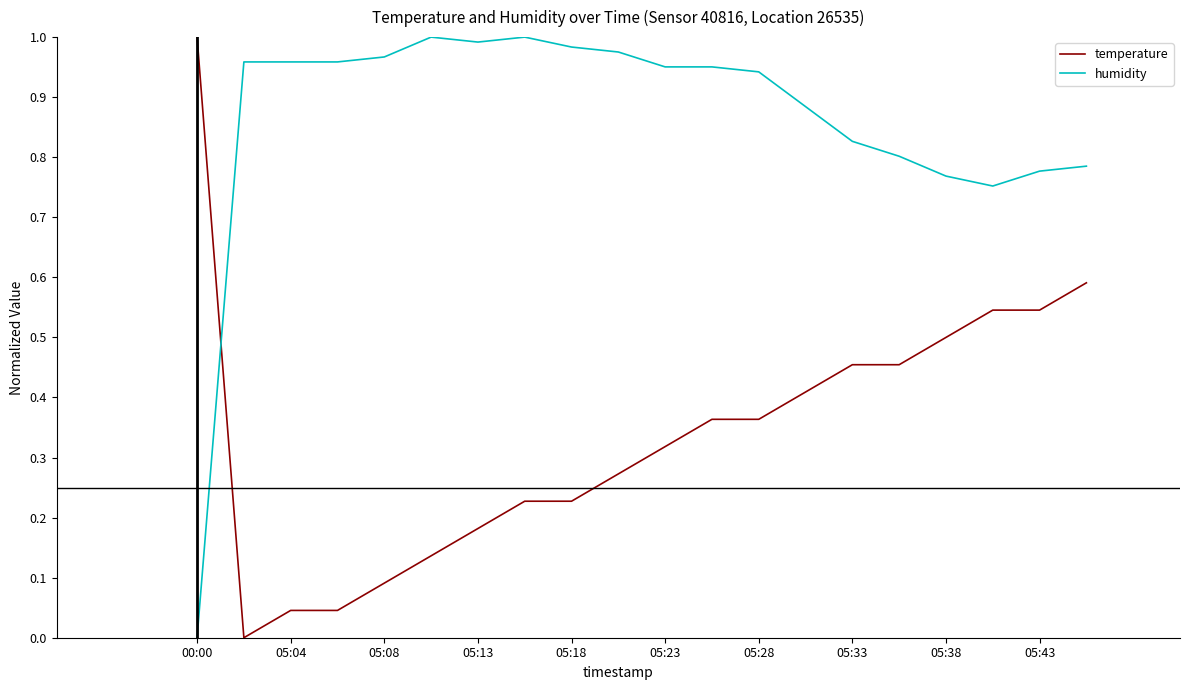

Which series has the largest total across all categories?

humidity